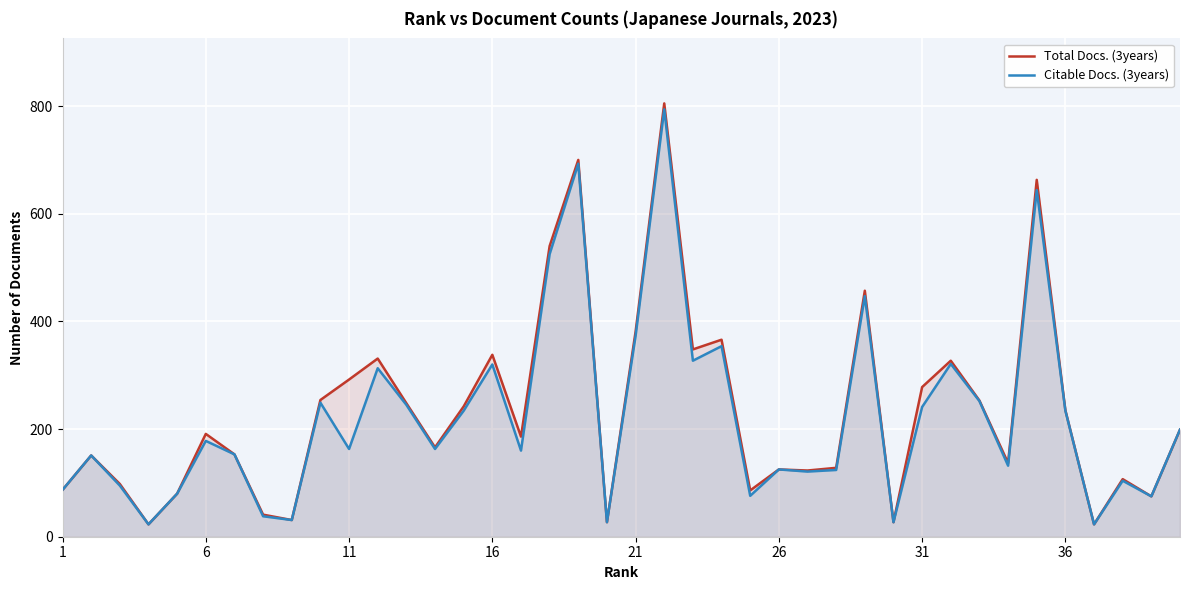

What is the maximum value shown in the chart?

805